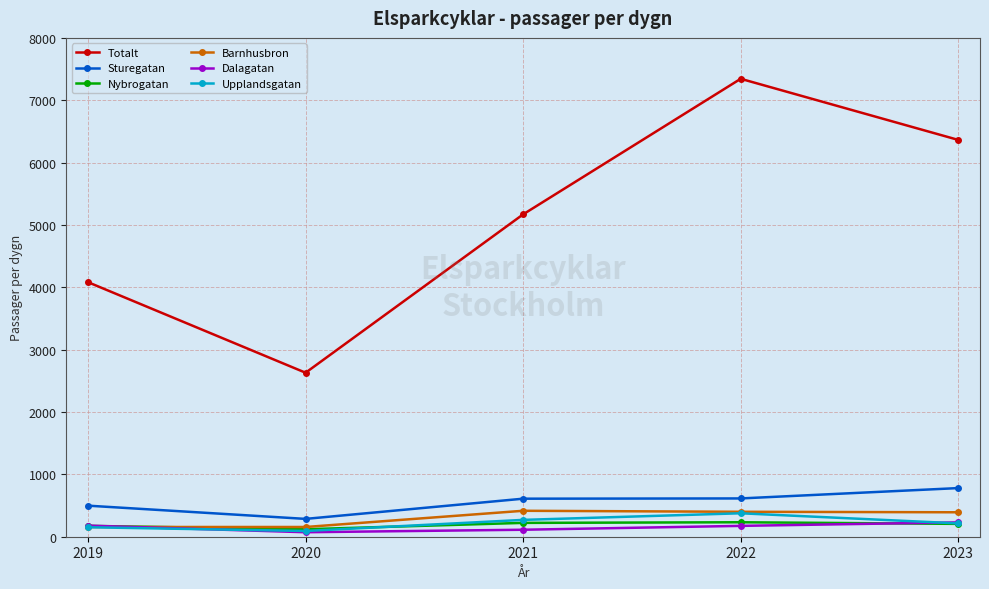

At how many categories does at least one series exceed 1834?

5